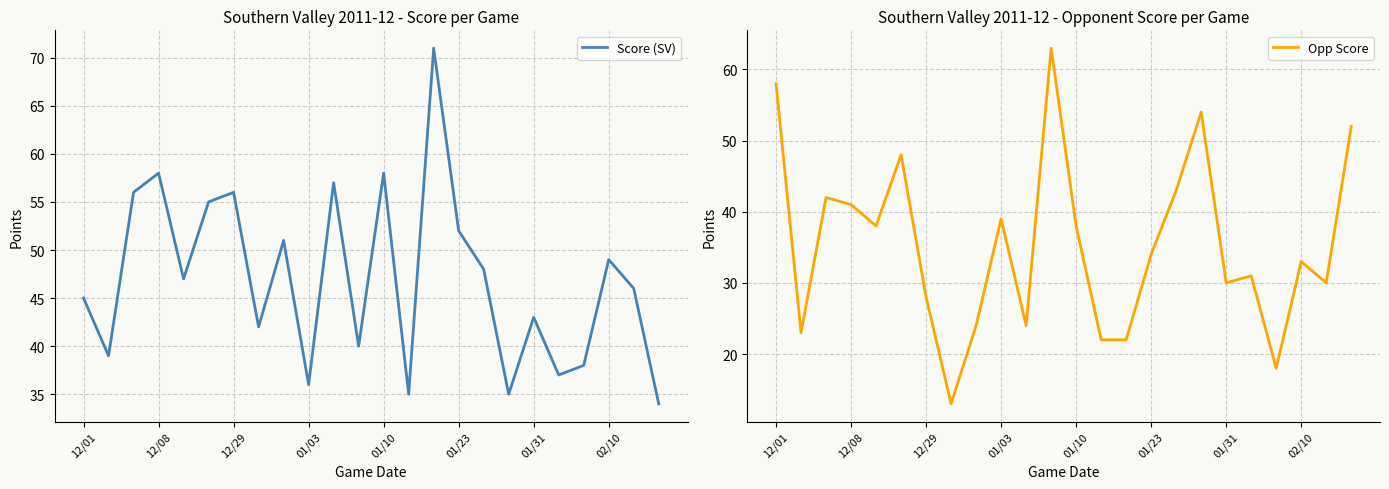

How many data points does each series have?

24